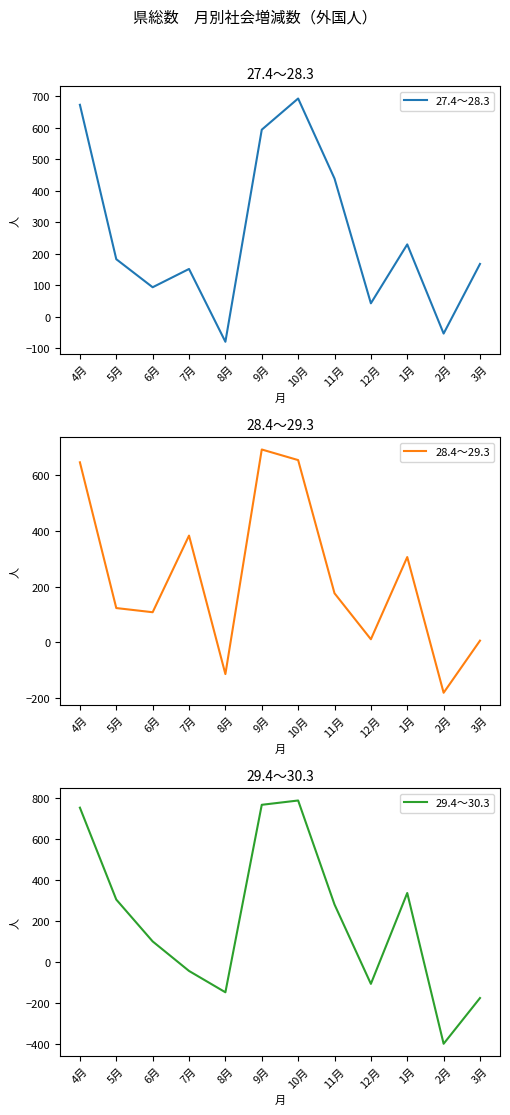

What is the difference between the 28.4～29.3 values at 2月 and 7月?

564